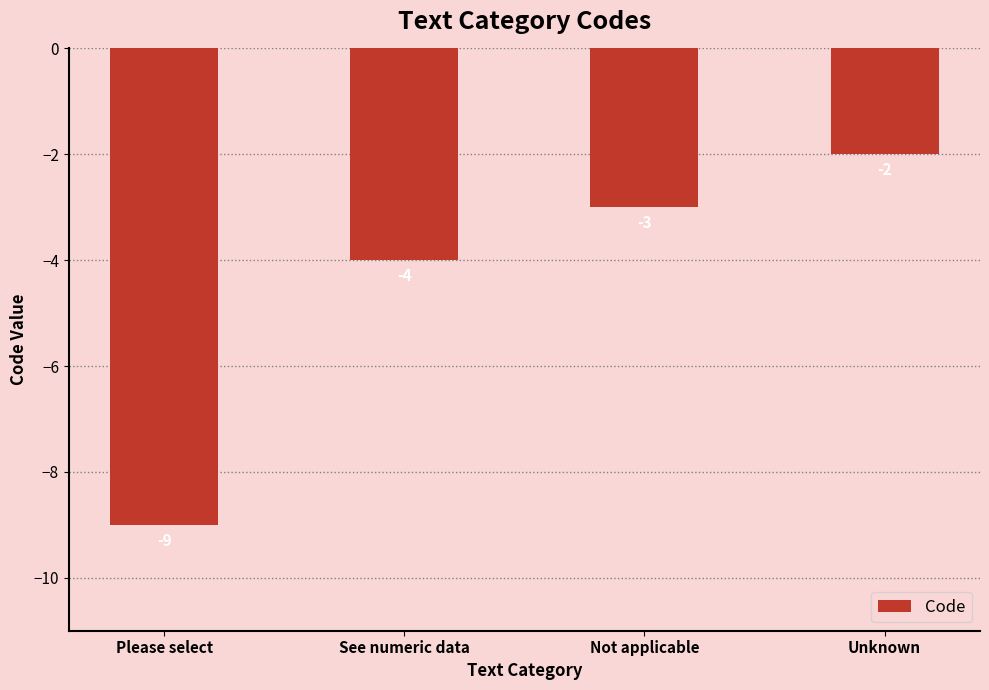

Is it true that the value at Unknown is -2?

True